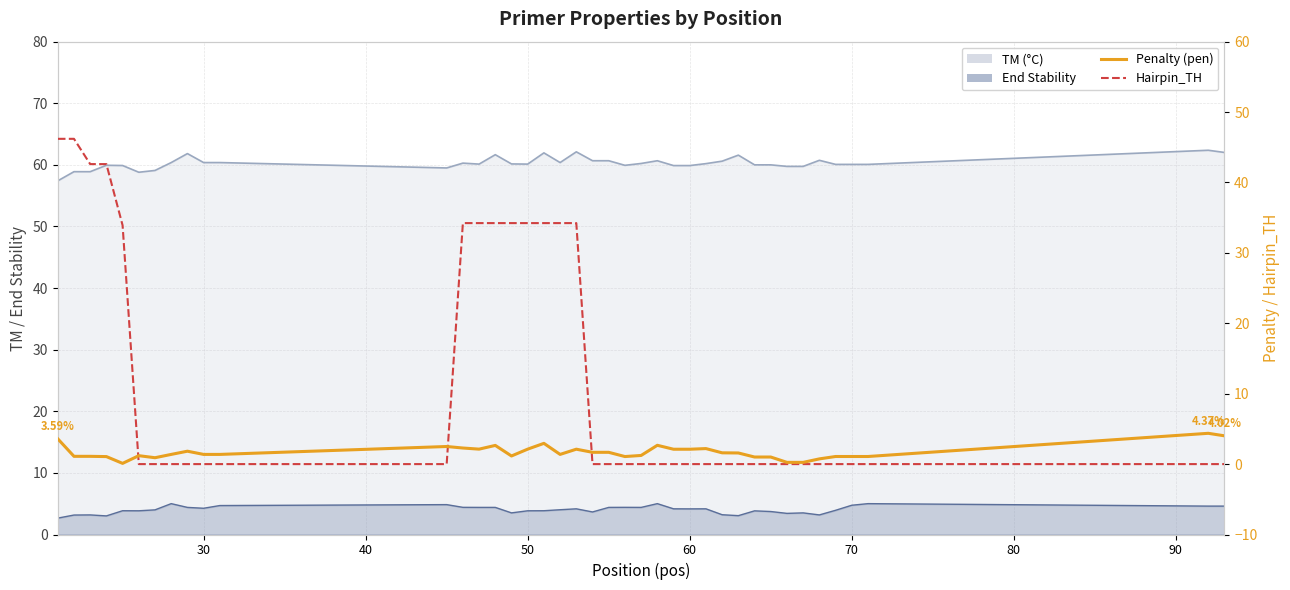

How many data points in Hairpin_TH are above 0?

13